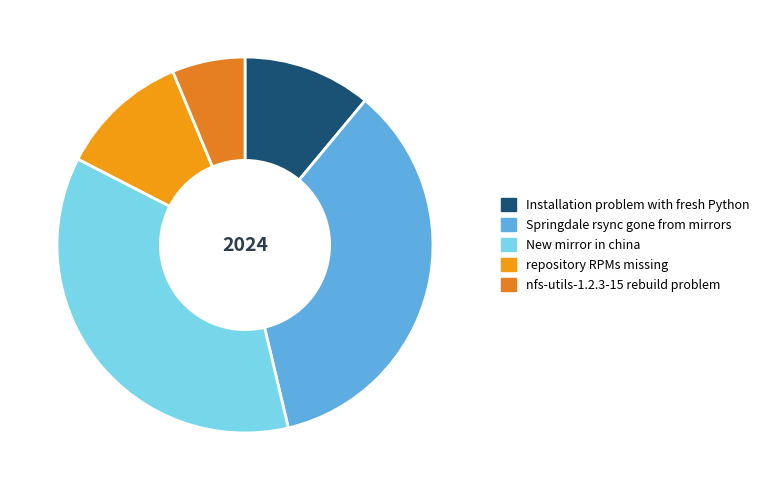

Is there any slice that represents more than half of the pie?

No